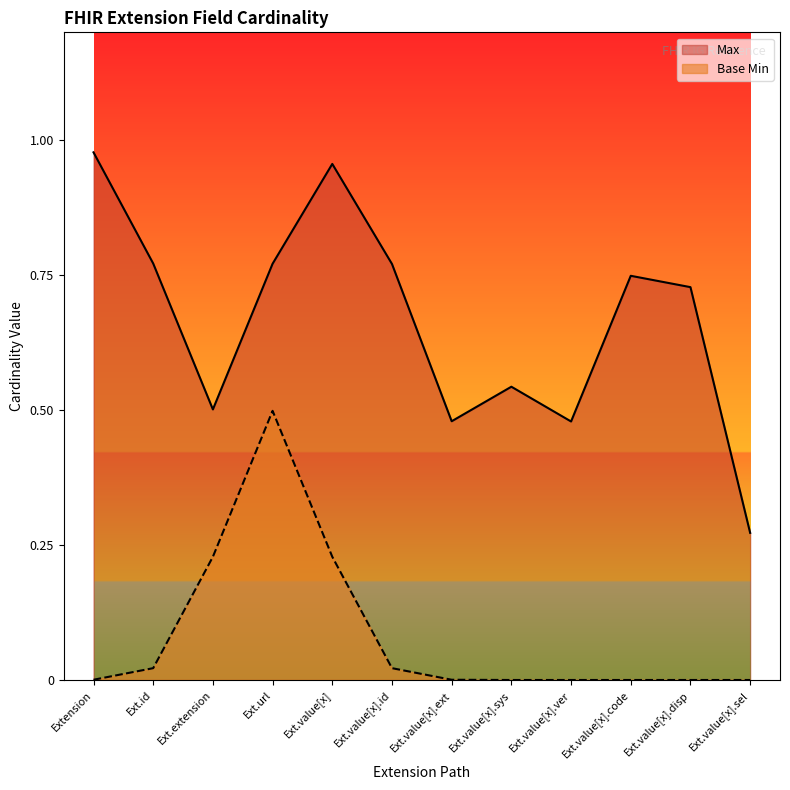

True or false: Max and Base Min intersect in this chart.

False